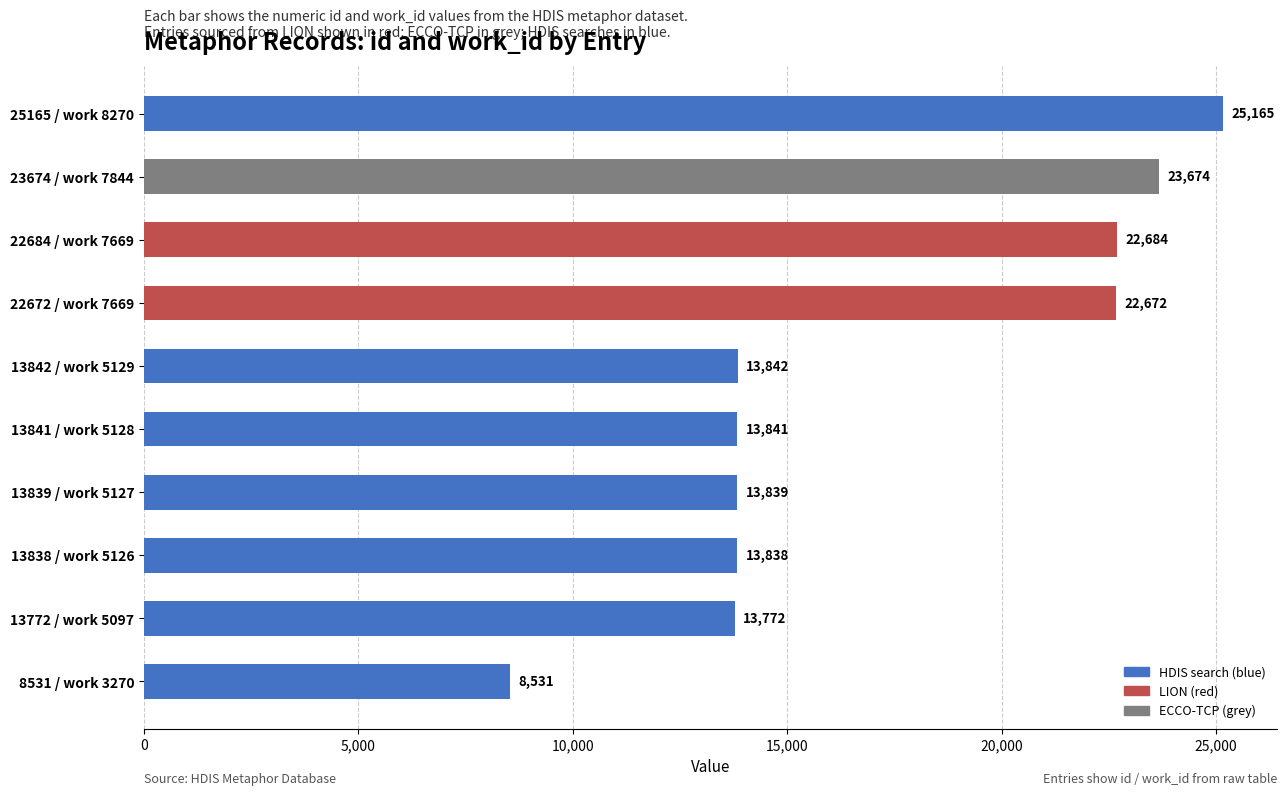

Between 13772 / work 5097 and 13838 / work 5126, which is larger?

13838 / work 5126